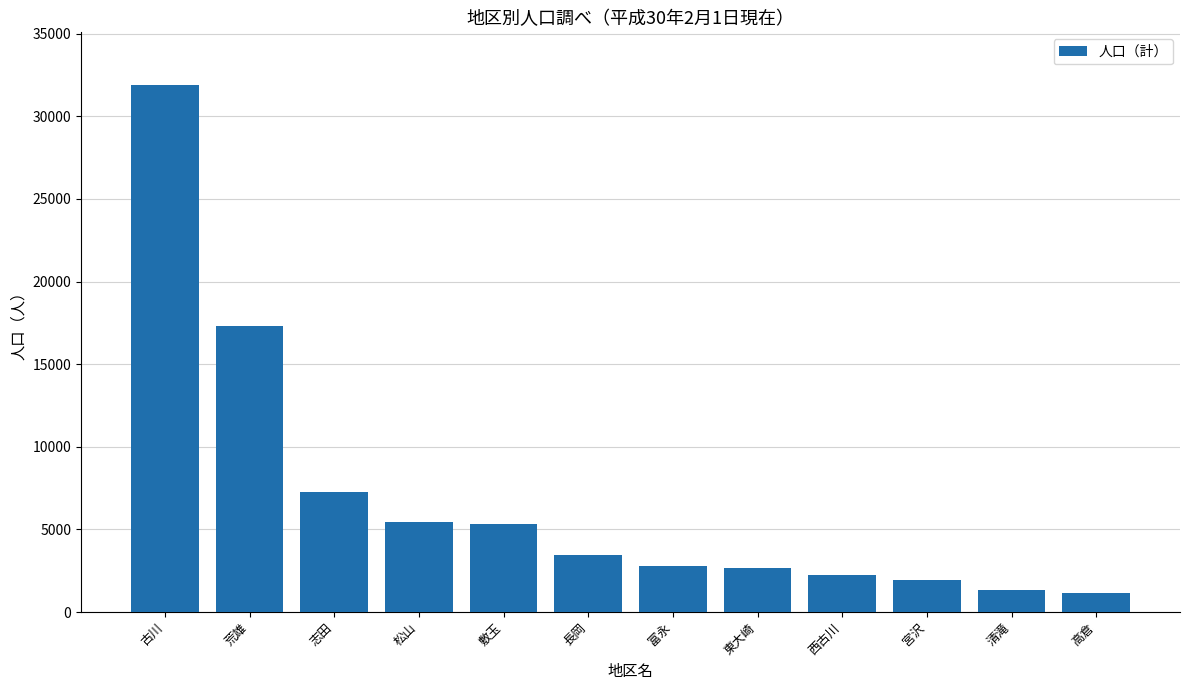

Which has a higher value, 高倉 or 敷玉?

敷玉